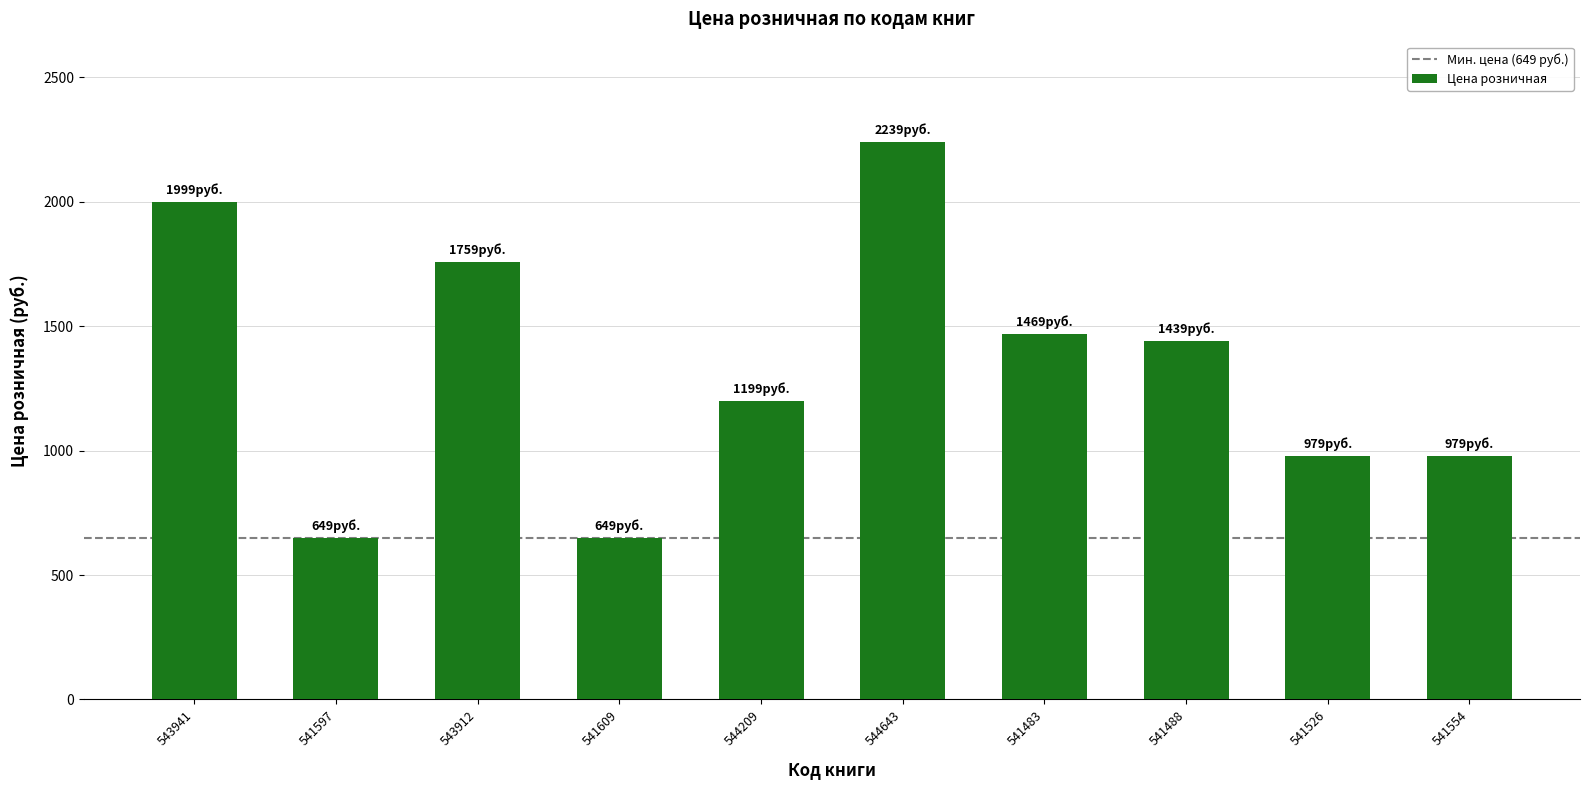

What is the ratio of the value at 541609 to the value at 541526?

0.7